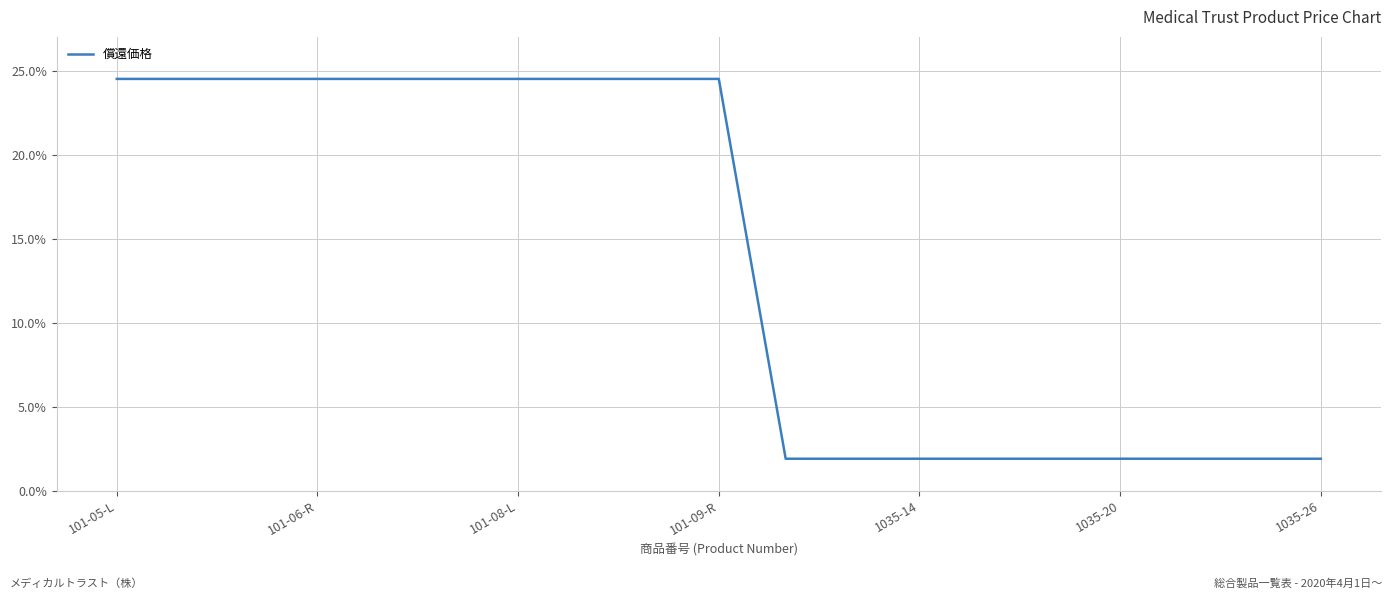

What is the difference between the maximum and minimum values?

22.6